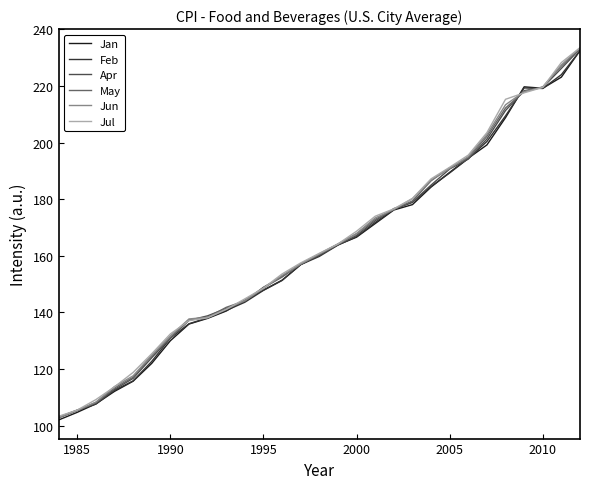

What is the minimum value for May?

102.7